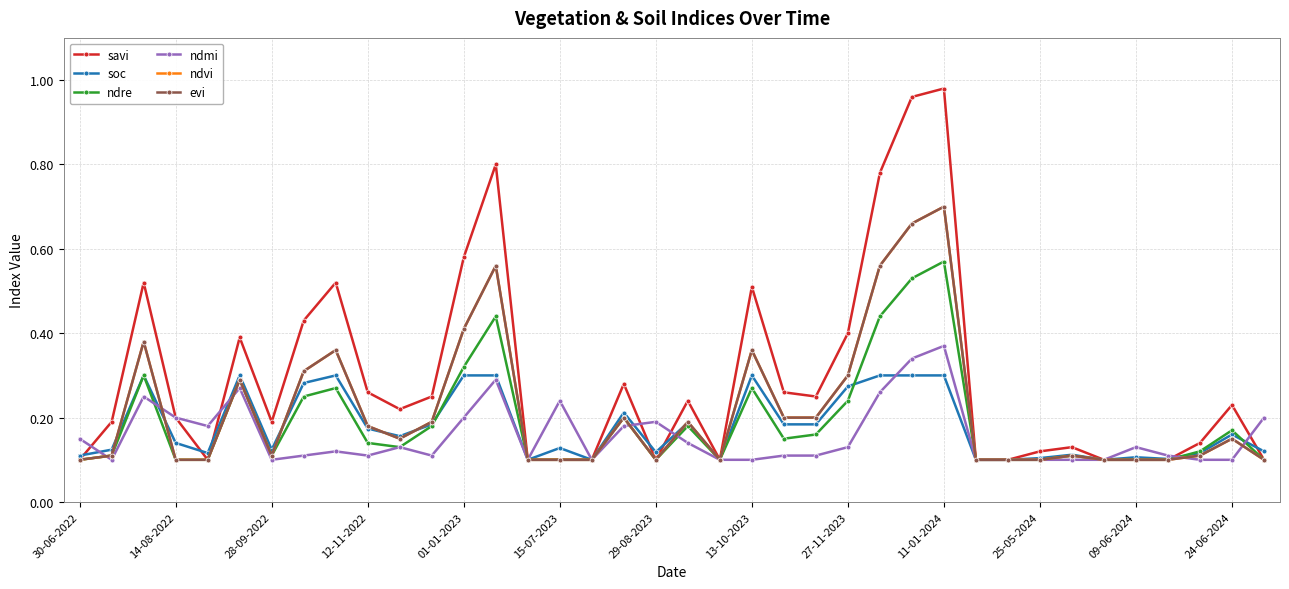

What is the value of the savi point at the 37th from the left?

0.2